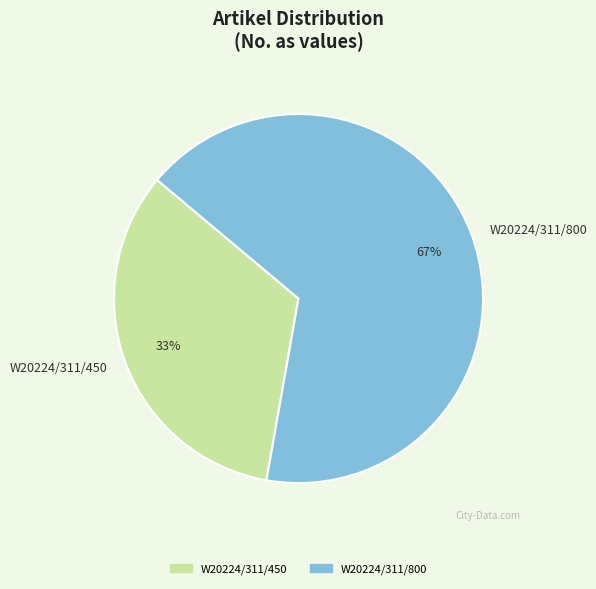

How many slices are in this pie chart?

2